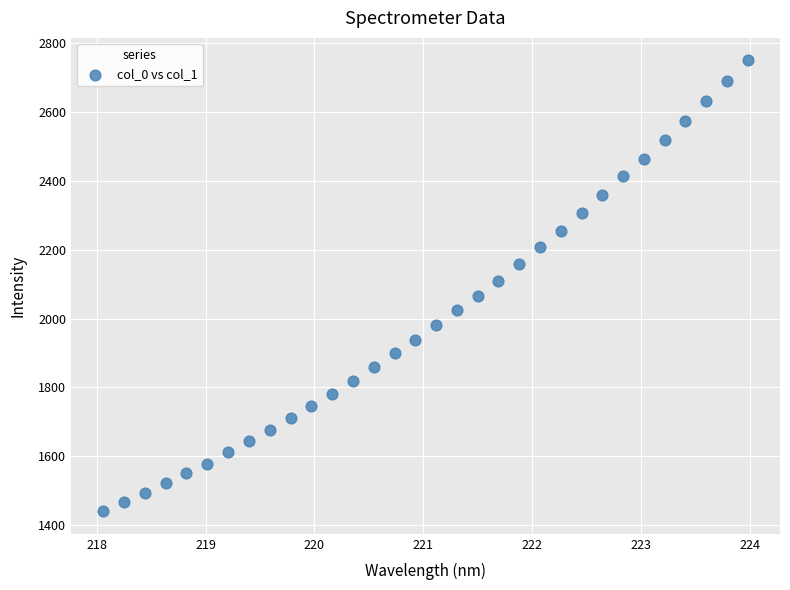

What is the range of X values (max minus min)?

5.9